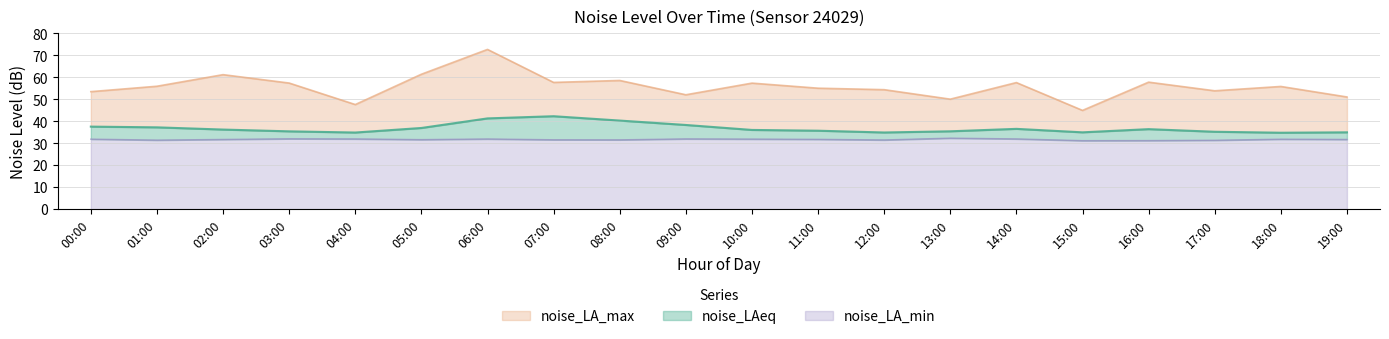

Is the value of noise_LA_min at 04:00 greater than the value of noise_LAeq at 04:00?

No